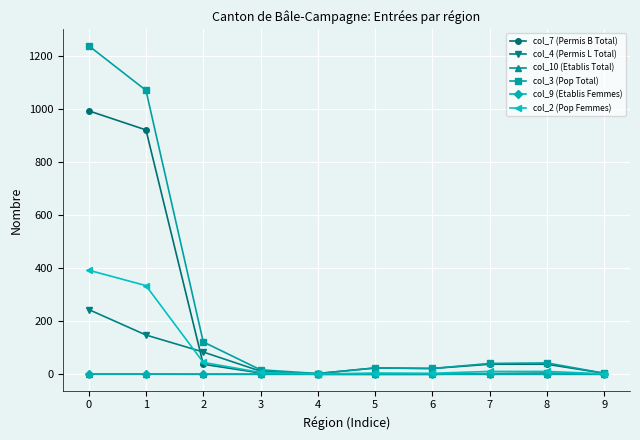

What is the greatest value displayed?

1237